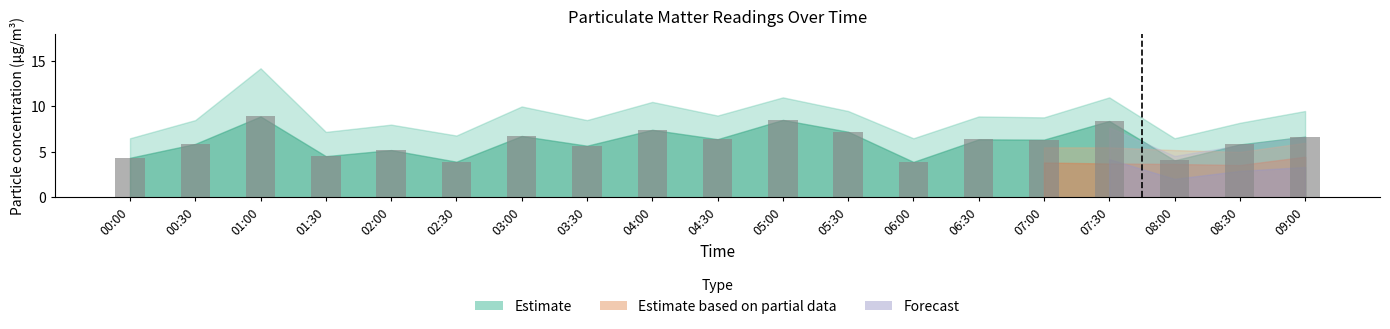

What is the label of the 5th bar from the left?

02:00